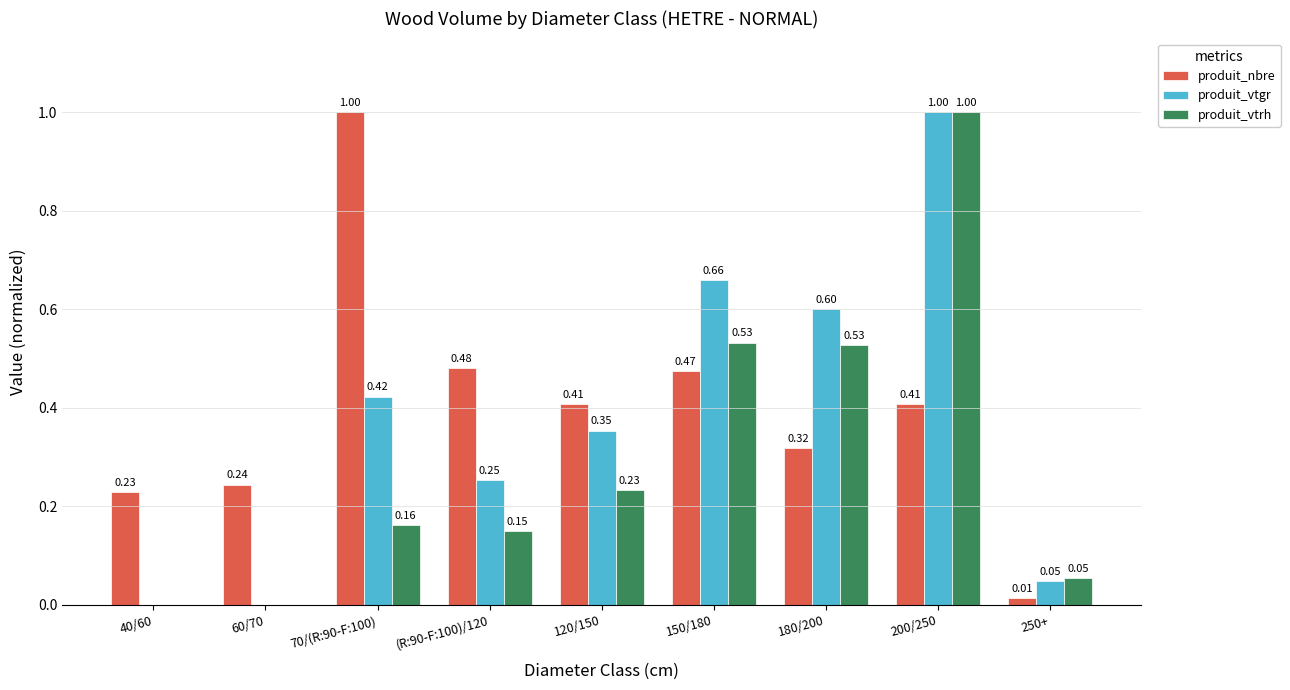

How many distinct data groups are displayed?

3